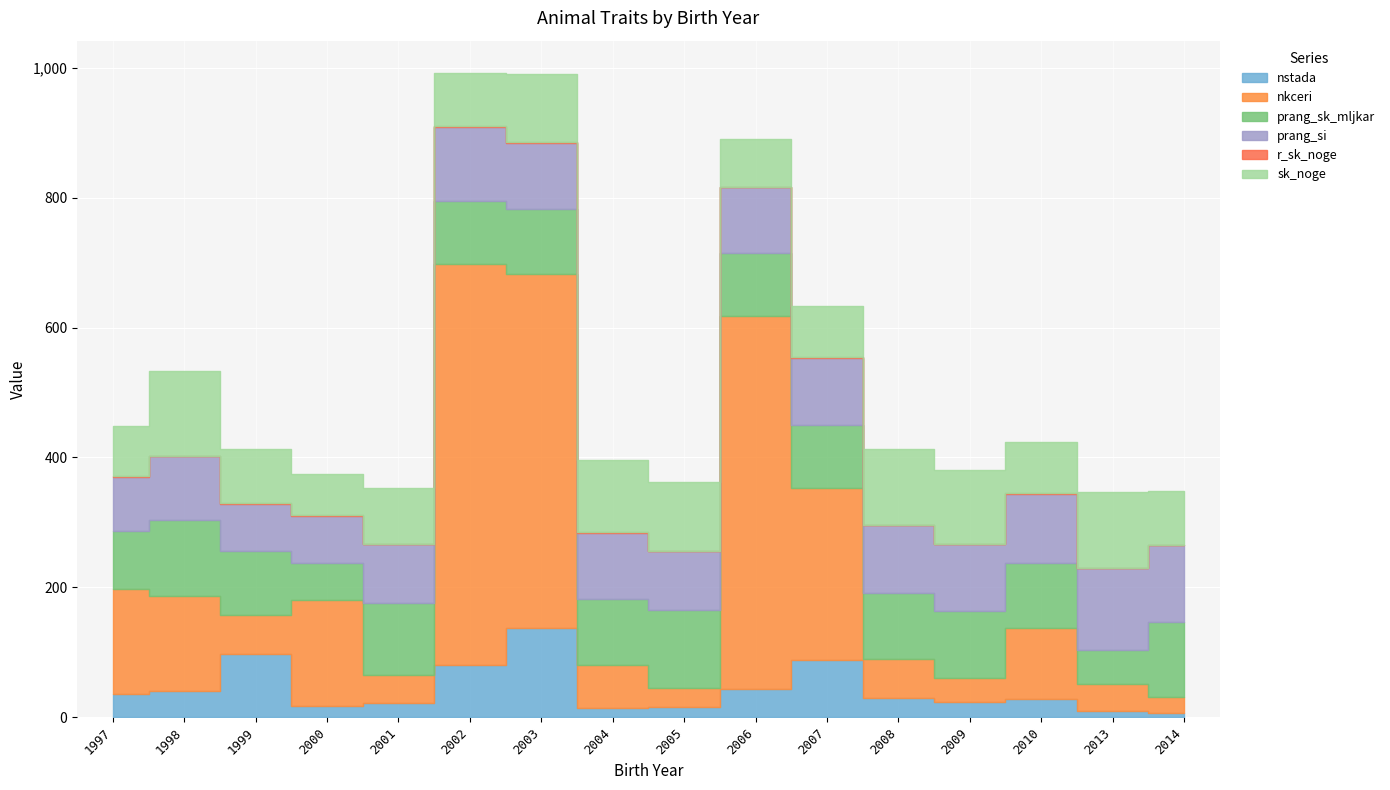

What is the sum of all prang_sk_mljkar values?

1556.0